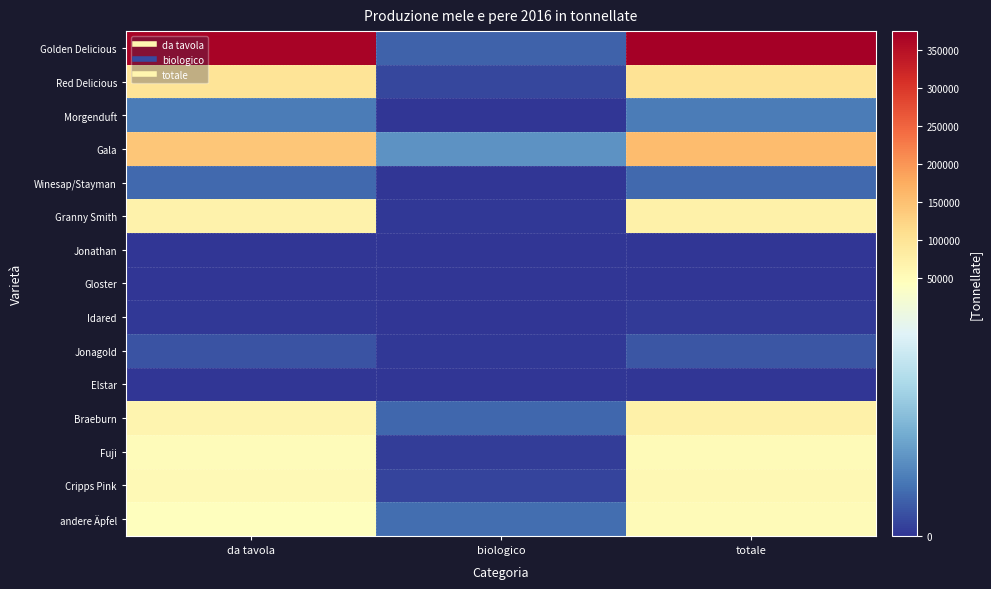

List the series in order of their peak value, highest first.

Golden Delicious, Gala, Red Delicious, Braeburn, Granny Smith, Cripps Pink, Fuji, andere Äpfel, Morgenduft, Winesap/Stayman, Jonagold, Idared, Elstar, Gloster, Jonathan